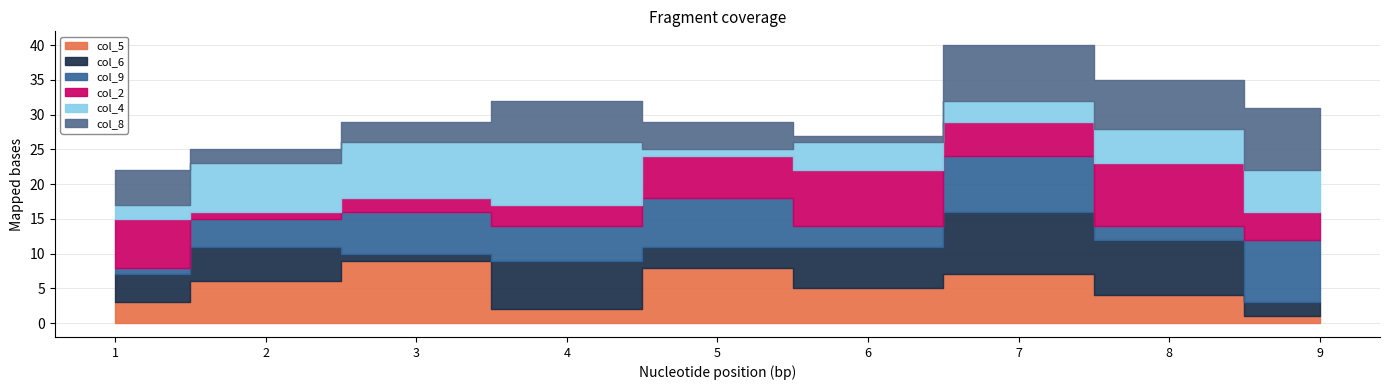

Which series has the largest total across all categories?

col_5